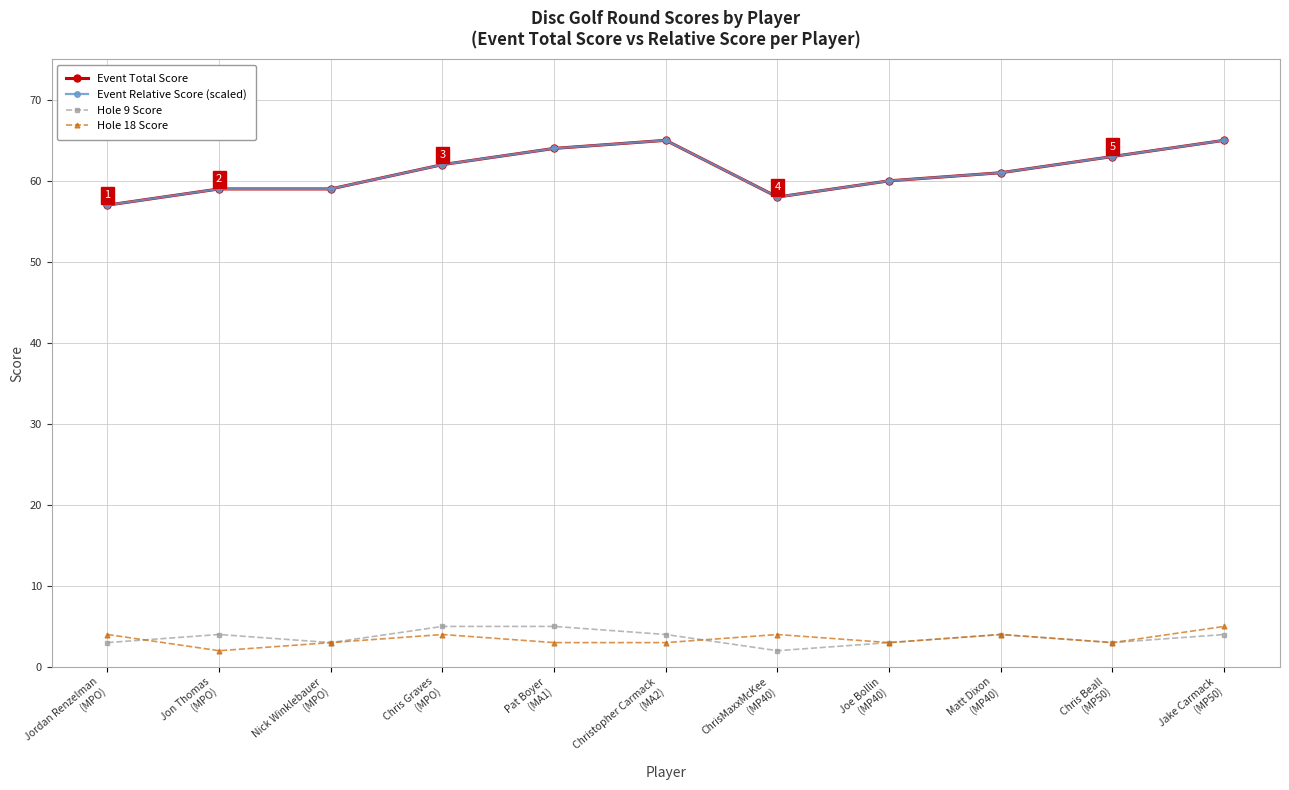

Does the chart have visible grid lines?

Yes